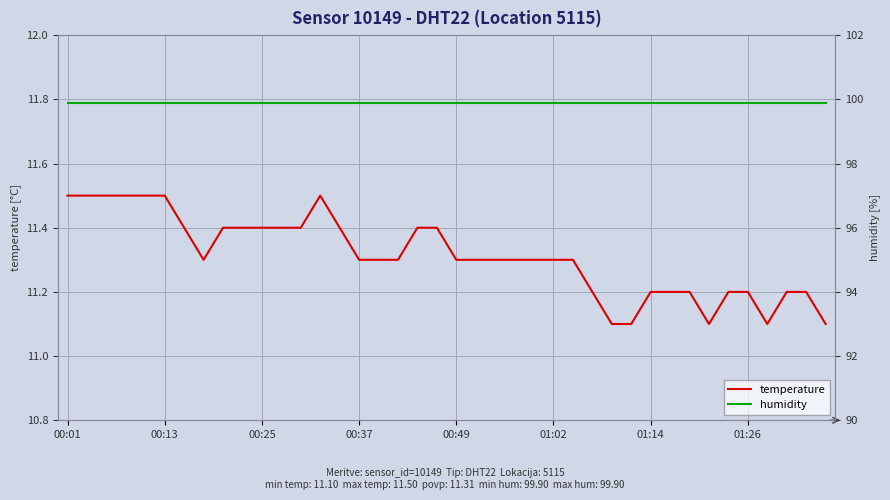

Reading right to left, what are all the values shown in this chart?

temperature: 11.1	11.2	11.2	11.1	11.2	11.2	11.1	11.2	11.2	11.2	11.1	11.1	11.2	11.3	11.3	11.3	11.3	11.3	11.3	11.3	11.4	11.4	11.3	11.3	11.3	11.4	11.5	11.4	11.4	11.4	11.4	11.4	11.3	11.4	11.5	11.5	11.5	11.5	11.5	11.5
humidity: 99.9	99.9	99.9	99.9	99.9	99.9	99.9	99.9	99.9	99.9	99.9	99.9	99.9	99.9	99.9	99.9	99.9	99.9	99.9	99.9	99.9	99.9	99.9	99.9	99.9	99.9	99.9	99.9	99.9	99.9	99.9	99.9	99.9	99.9	99.9	99.9	99.9	99.9	99.9	99.9